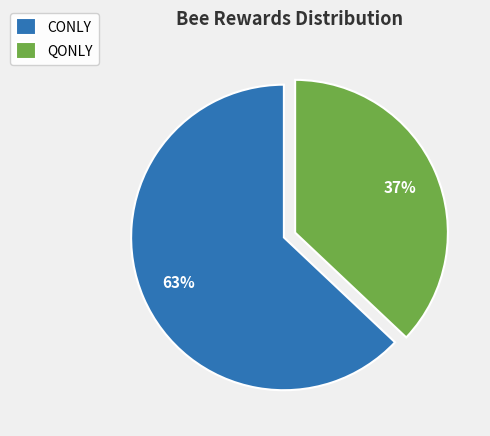

What is the ratio of the value at QONLY to the value at CONLY?

0.6